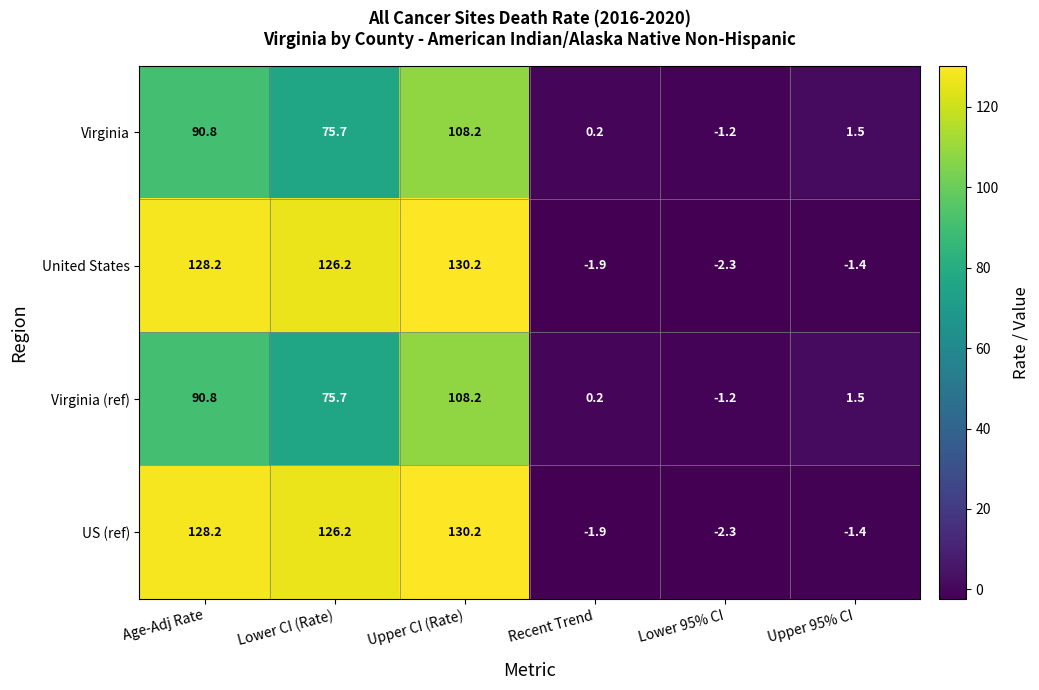

How many distinct data groups are displayed?

4